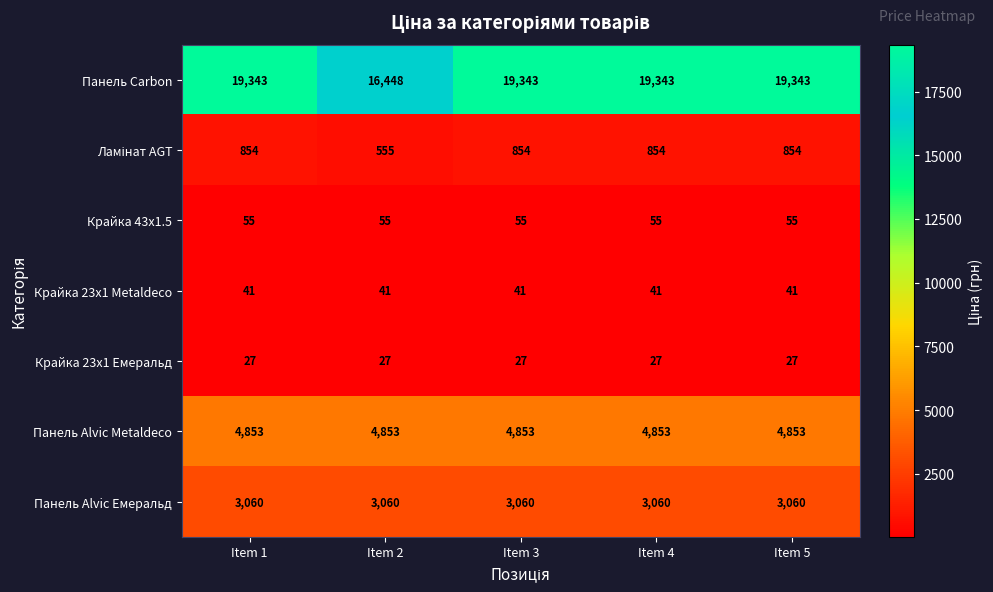

What is the minimum value shown in the chart?

27